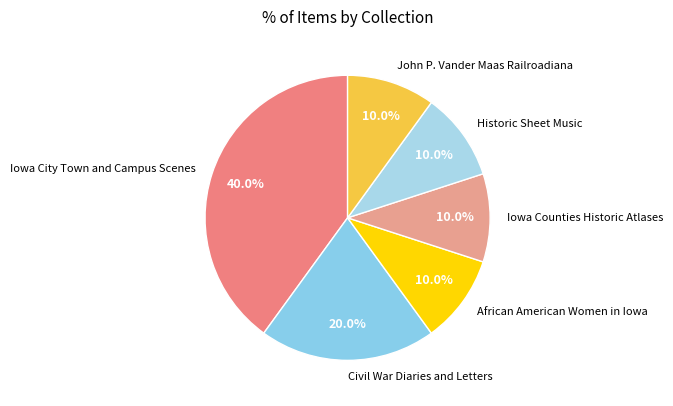

What is the largest slice in the pie chart?

Iowa City Town and Campus Scenes